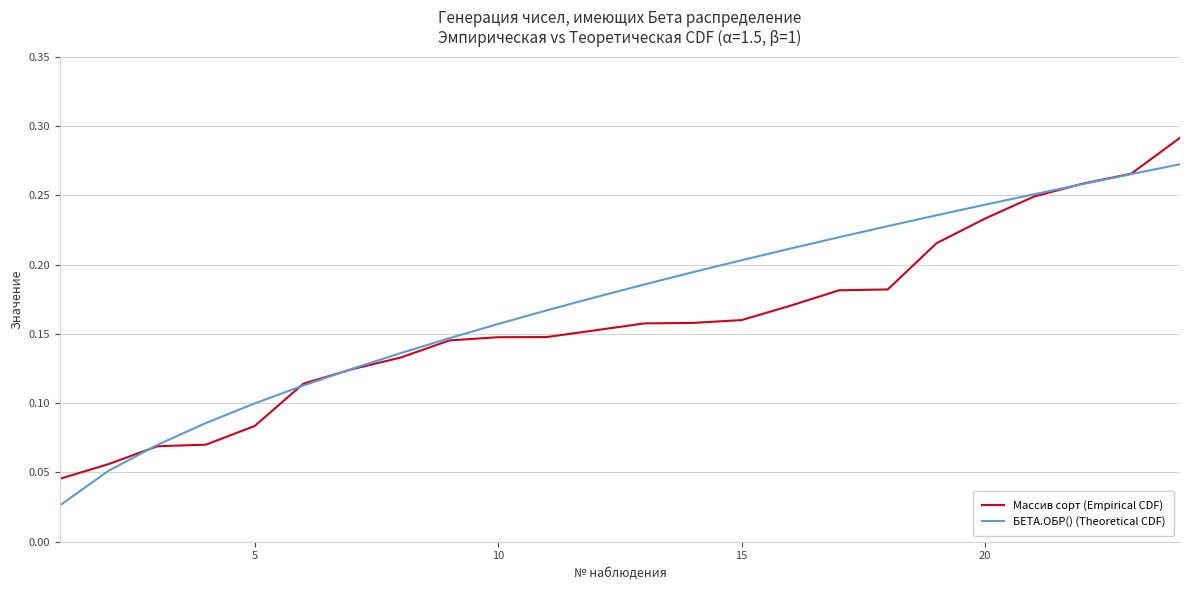

Does the chart display data point markers on the line(s)?

No